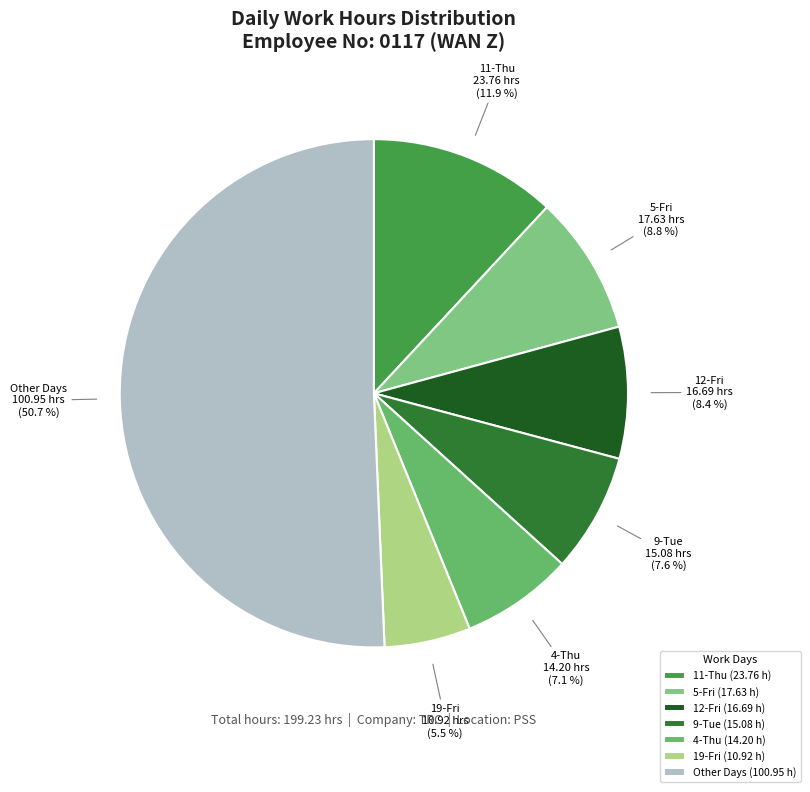

Do 4-Thu and 12-Fri together represent more than half of the pie?

No